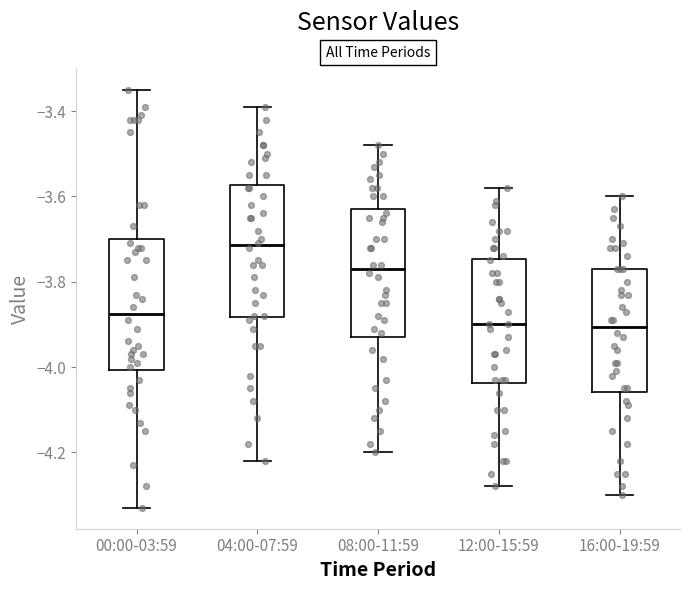

Where does the lower whisker of the box for 16:00-19:59 end on the y-axis? The values are not printed on the chart, so give them approximately, as read against the axis.

-4.30